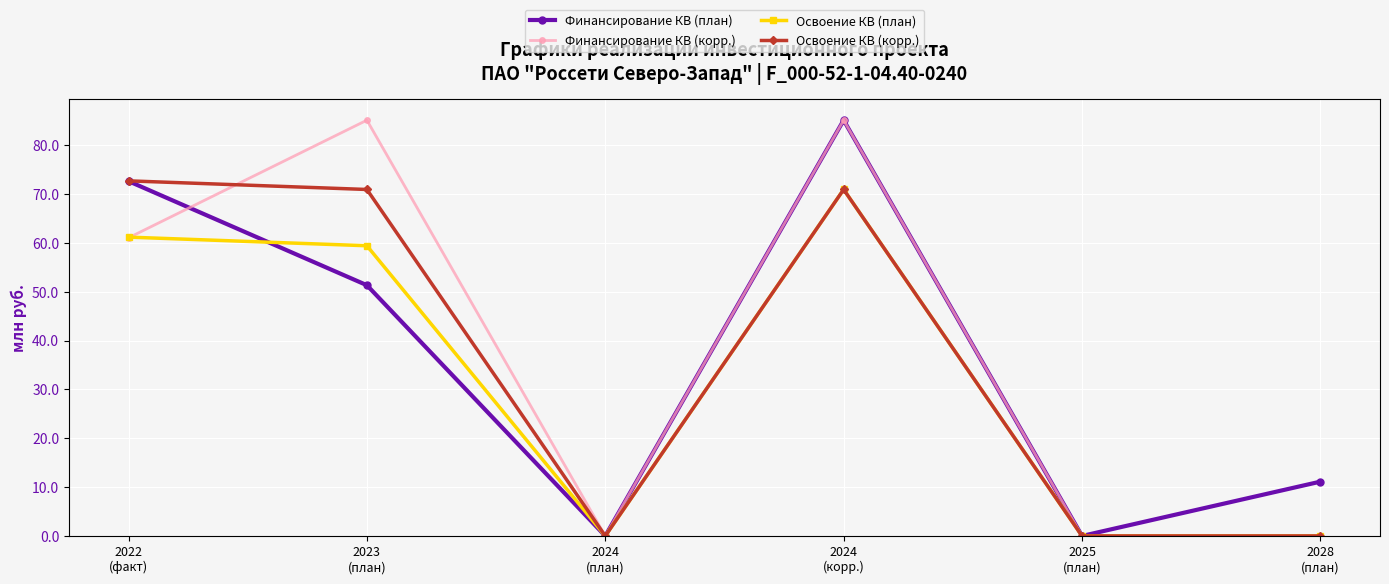

At how many categories does at least one series exceed 41?

3